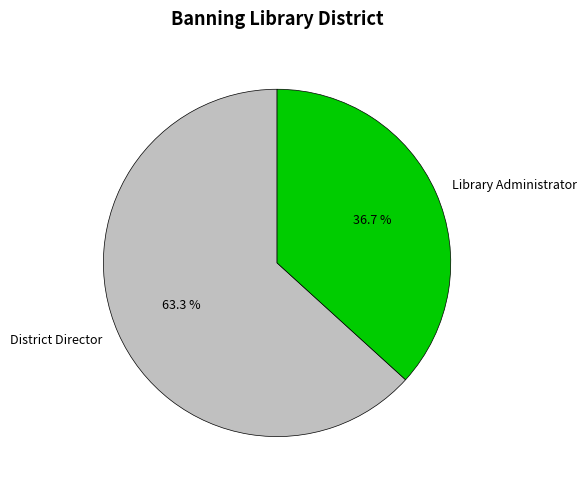

To the nearest percent, what is the difference between the District Director and Library Administrator slice percentages?

27%